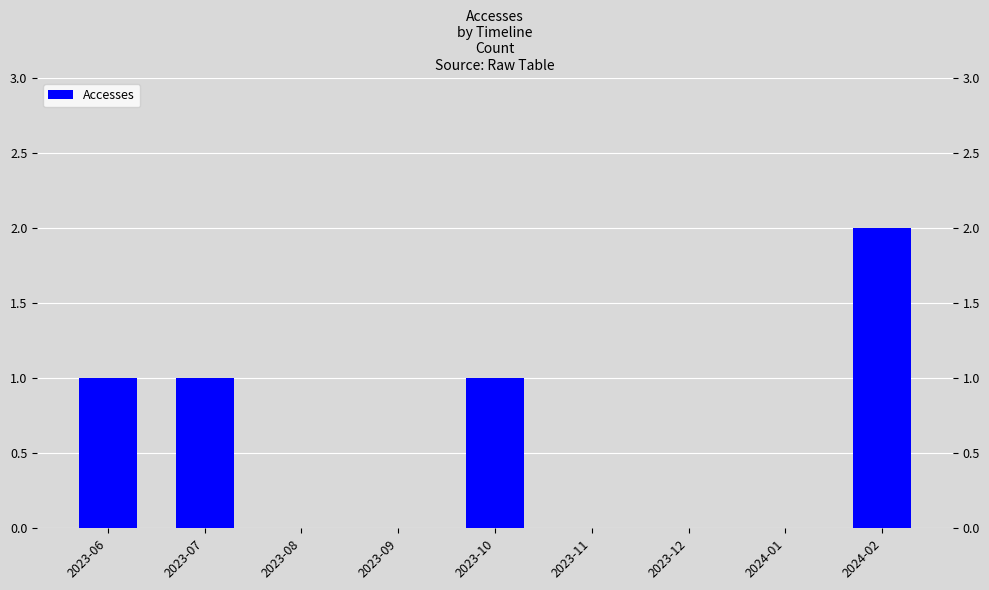

Which category has the lowest value across all series?

2023-08